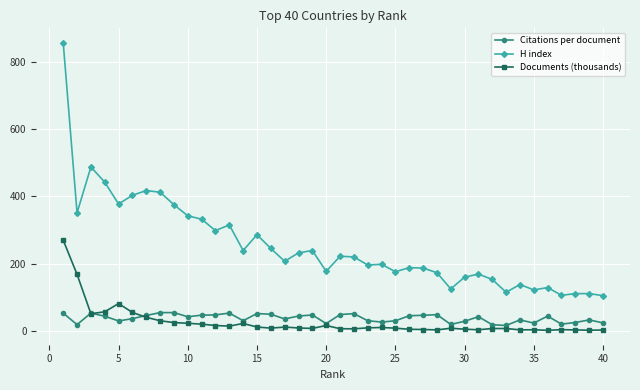

What is the average value of the Citations per document series?

38.0